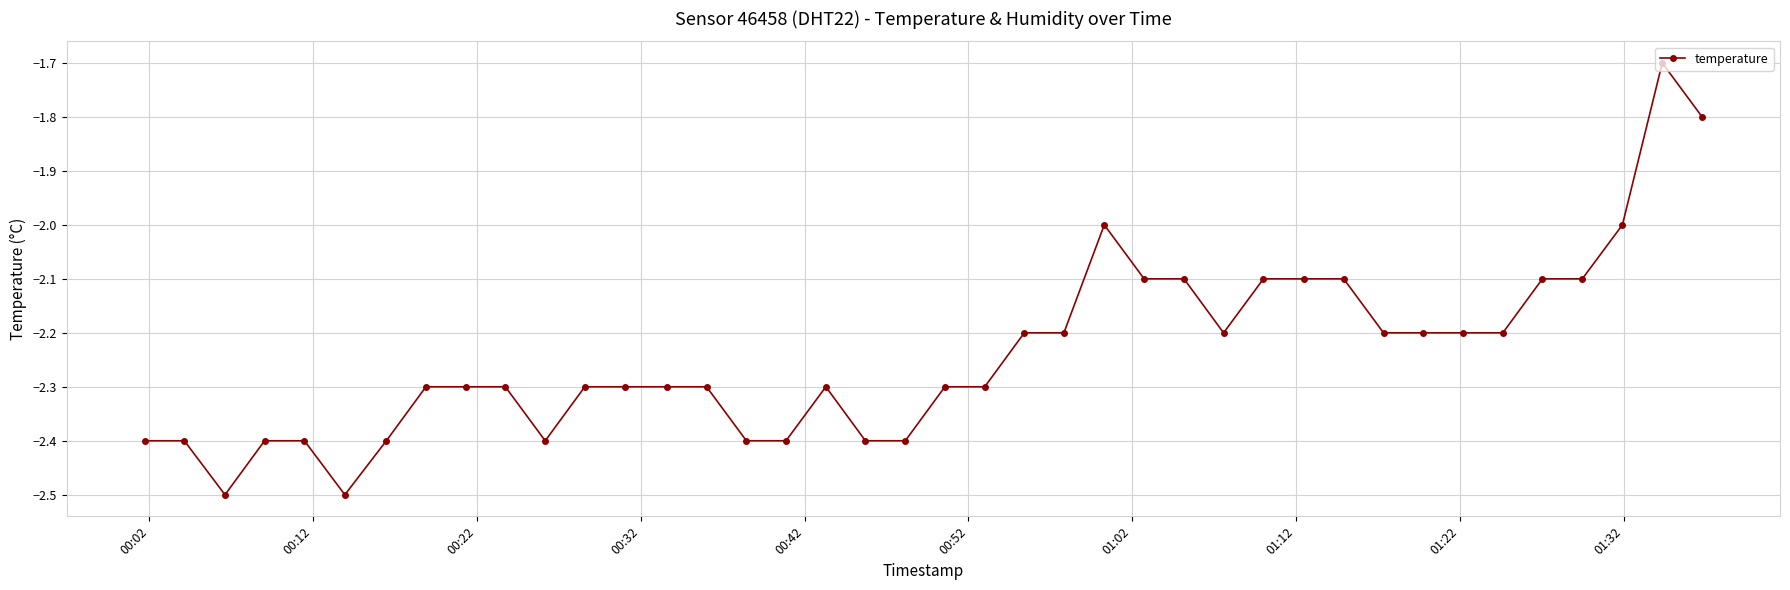

What is the value of the 8th point from the left?

-2.3